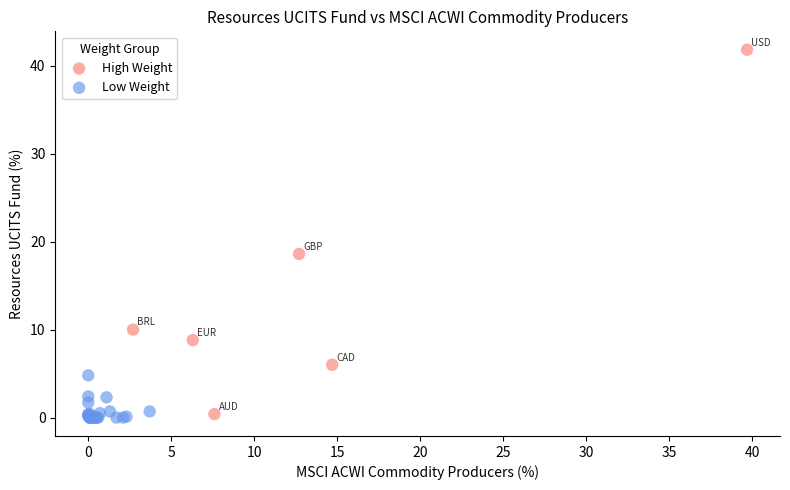

What are all the series names shown in the legend?

High Weight, Low Weight